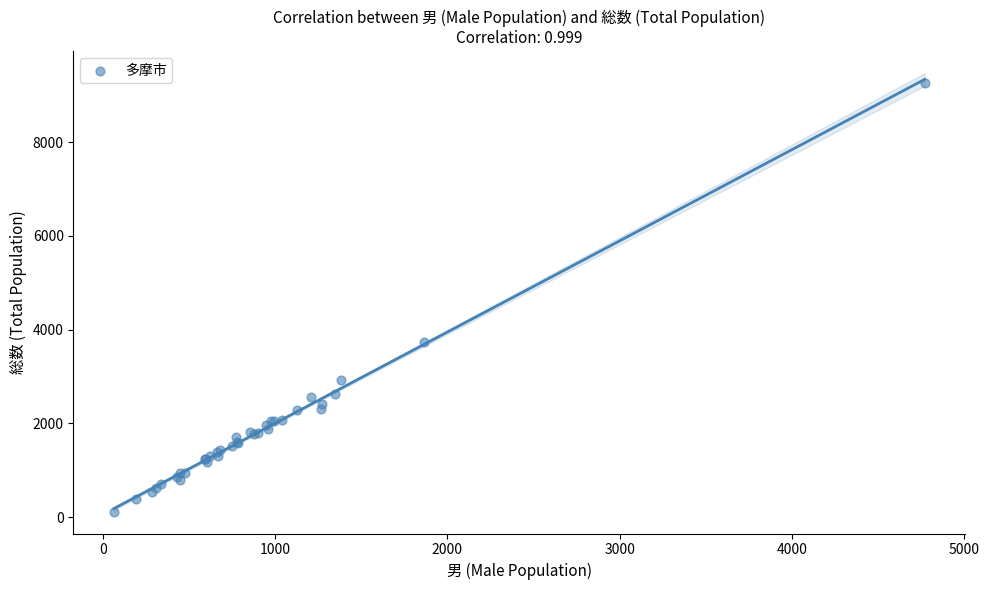

What Y value in the scatter plot is closest to 4693?

3730